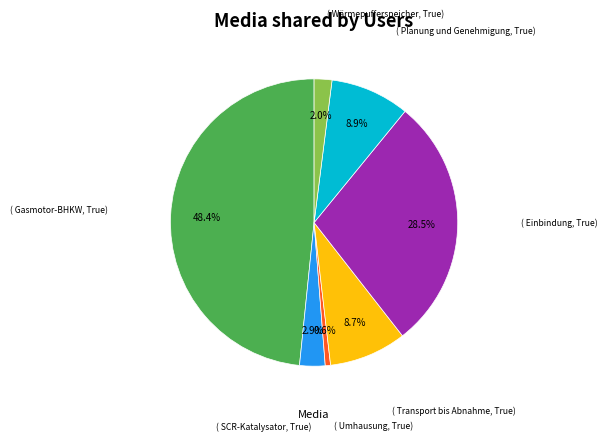

Is there any slice that represents more than half of the pie?

No